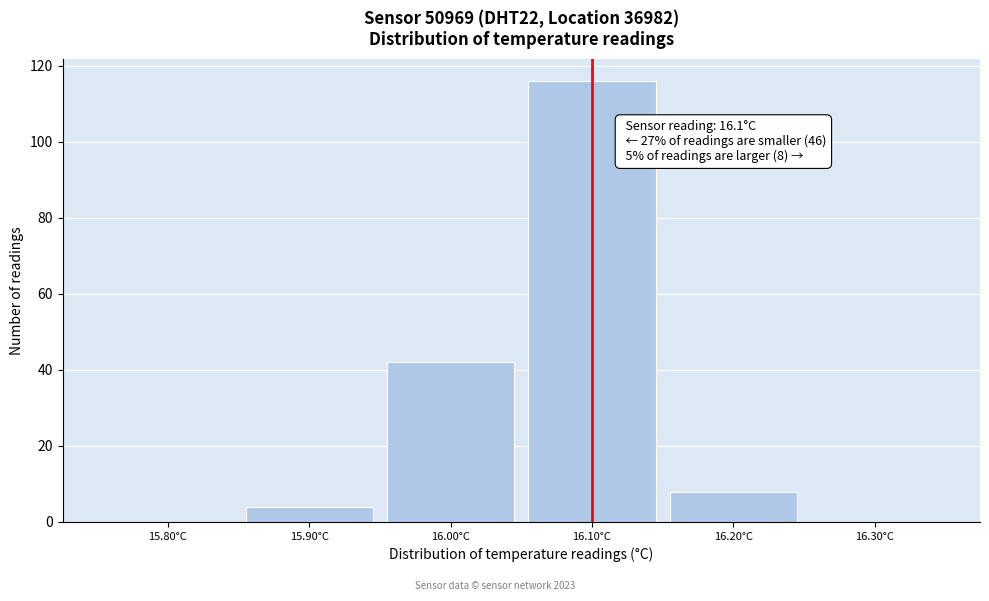

Over which range of the x-axis is the bar tallest?

16.05 to 16.15